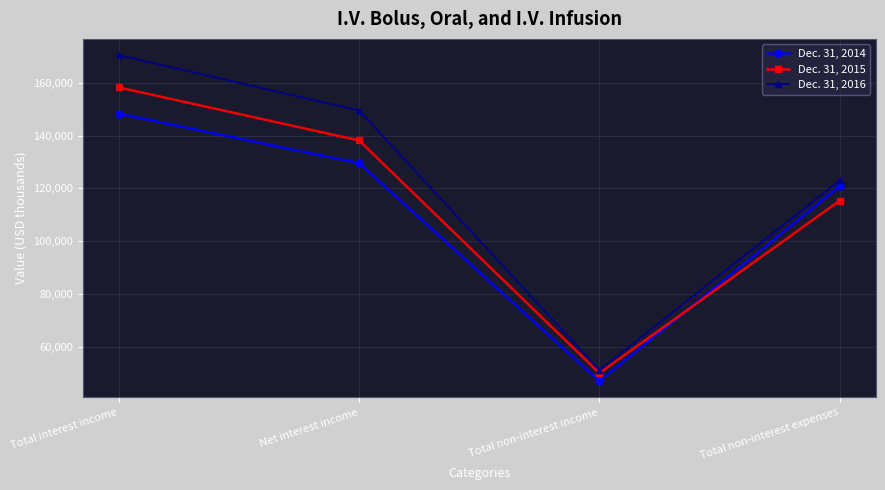

How many interior local valleys does the Dec. 31, 2014 series have?

1